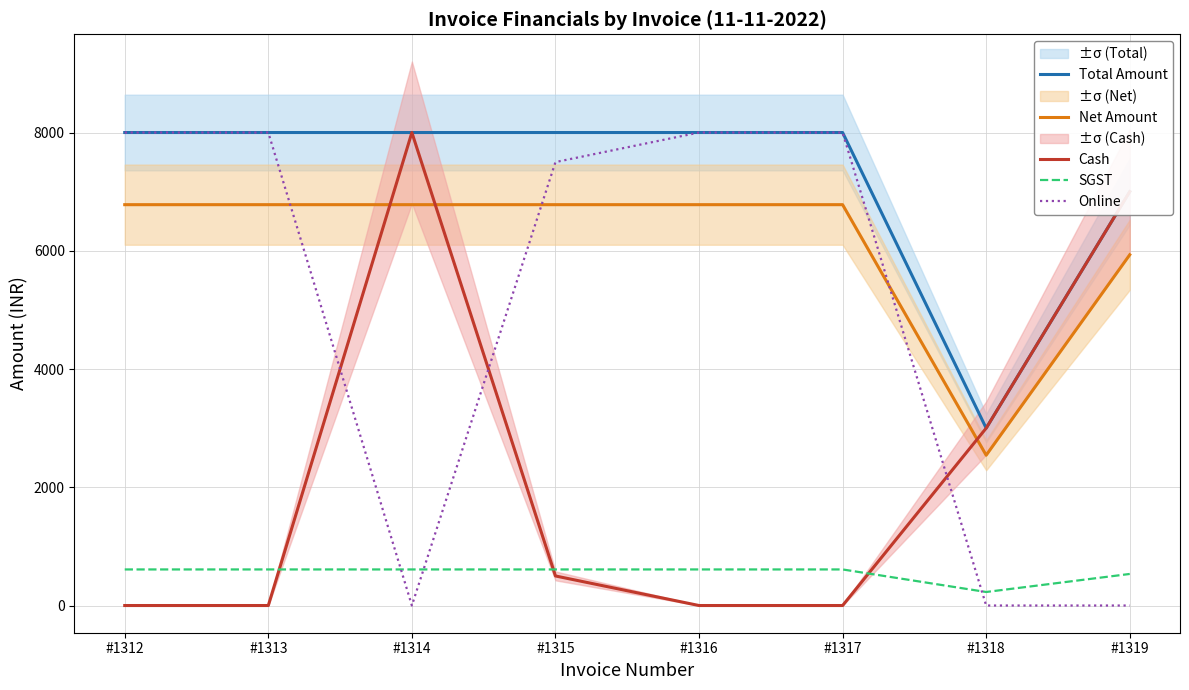

What is the difference between the highest and lowest values at #1317?

8000.0